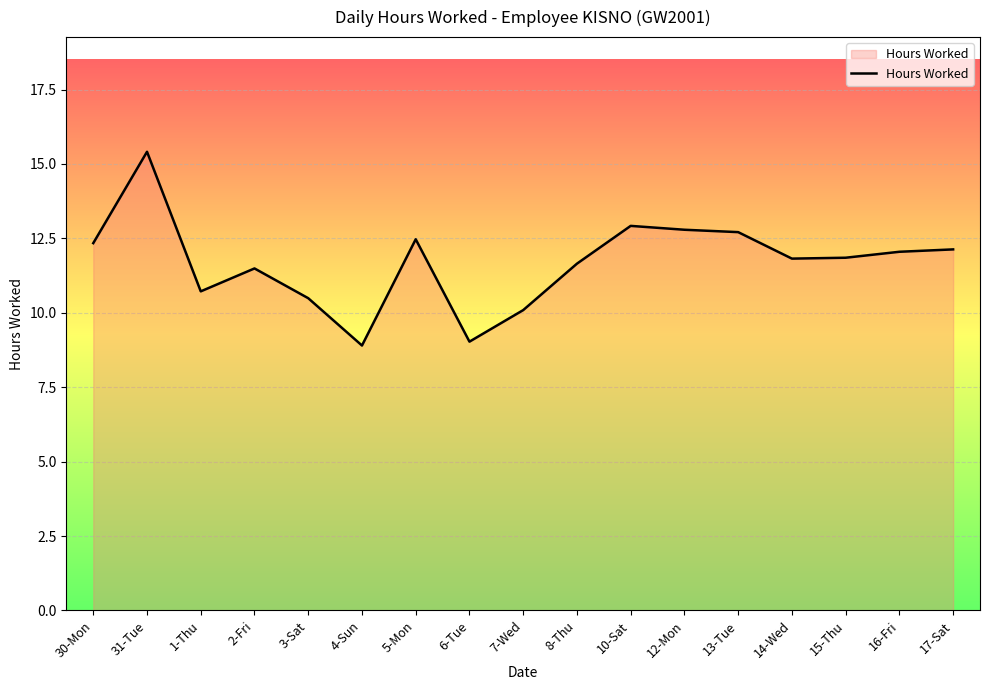

Does the chart have visible grid lines?

Yes